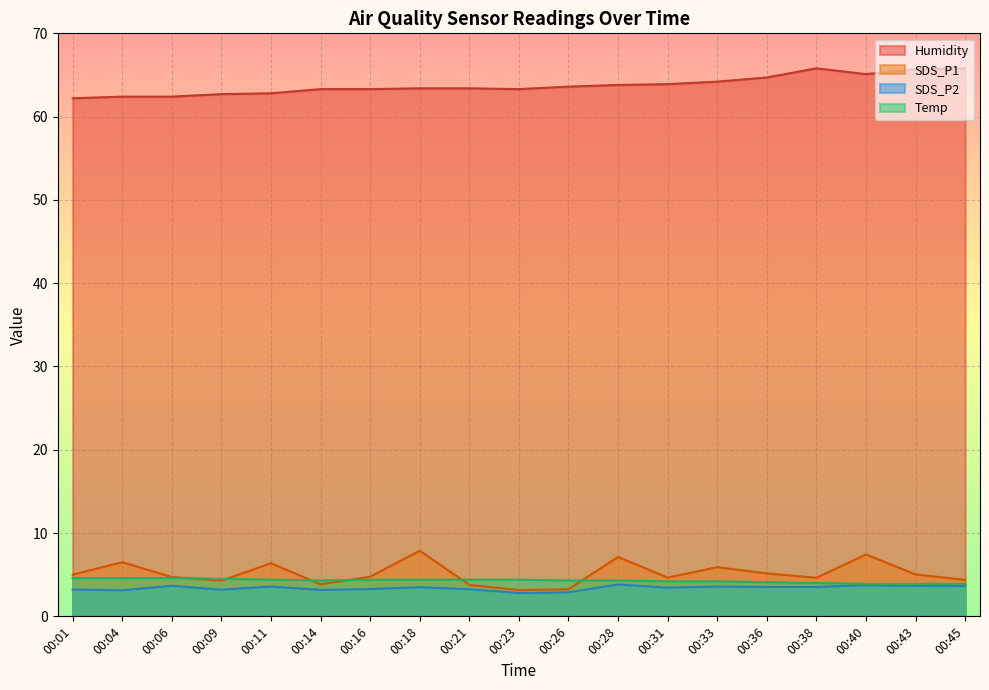

At which label does SDS_P2 first exceed 3?

00:01